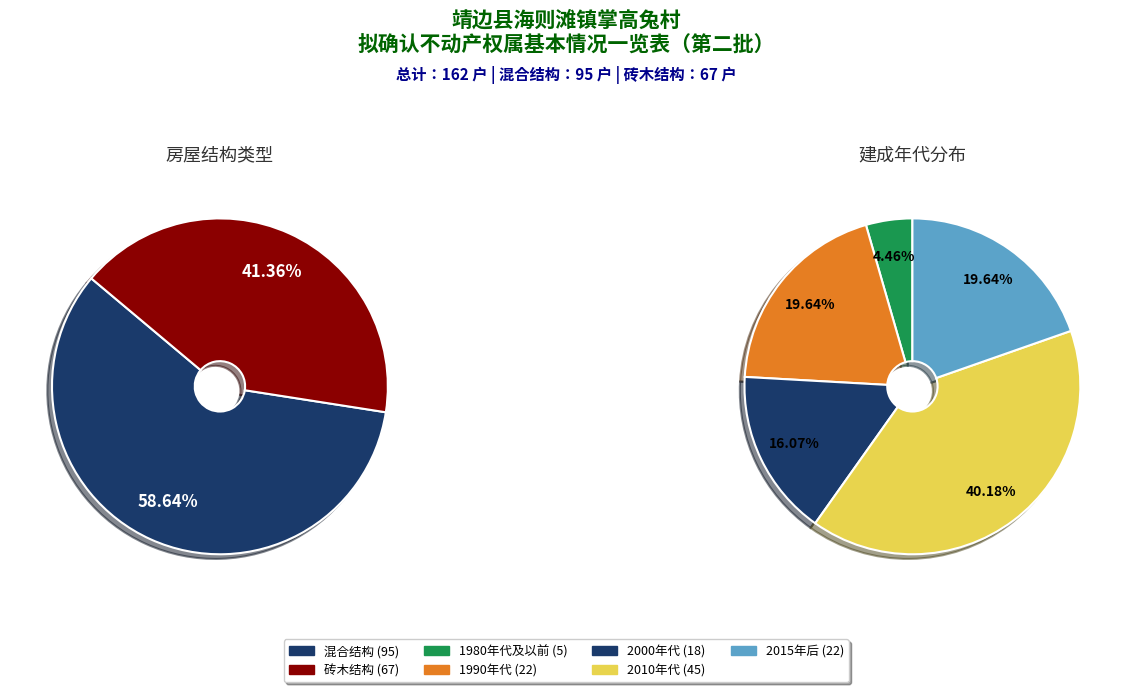

Which category has the biggest portion of the pie?

混合结构